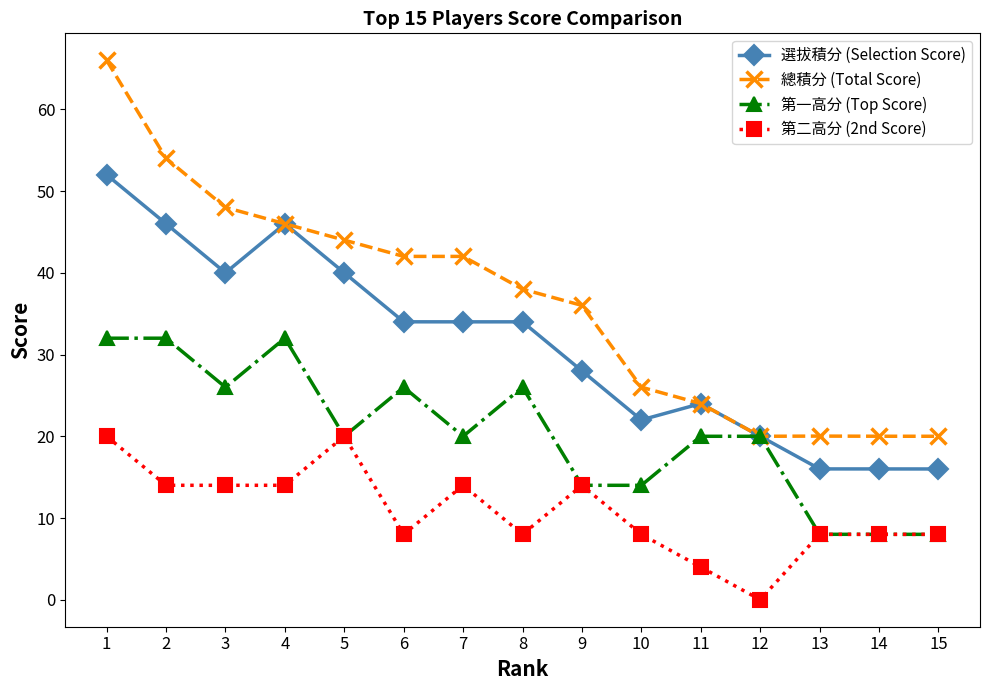

What is the lowest value of the 選拔積分 (Selection Score) series?

16.0